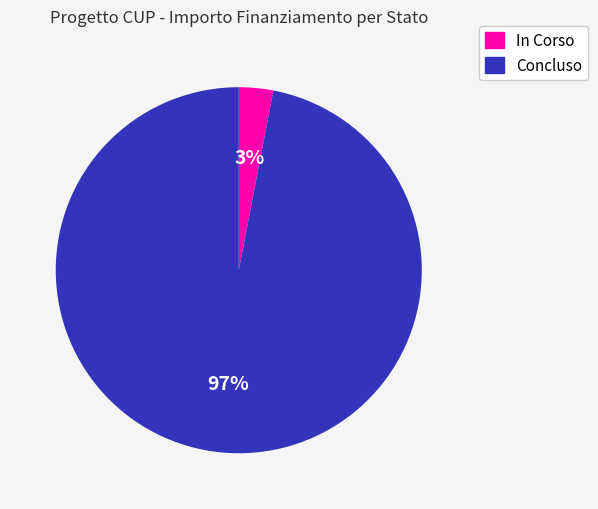

Between Concluso and In Corso, which is larger?

Concluso